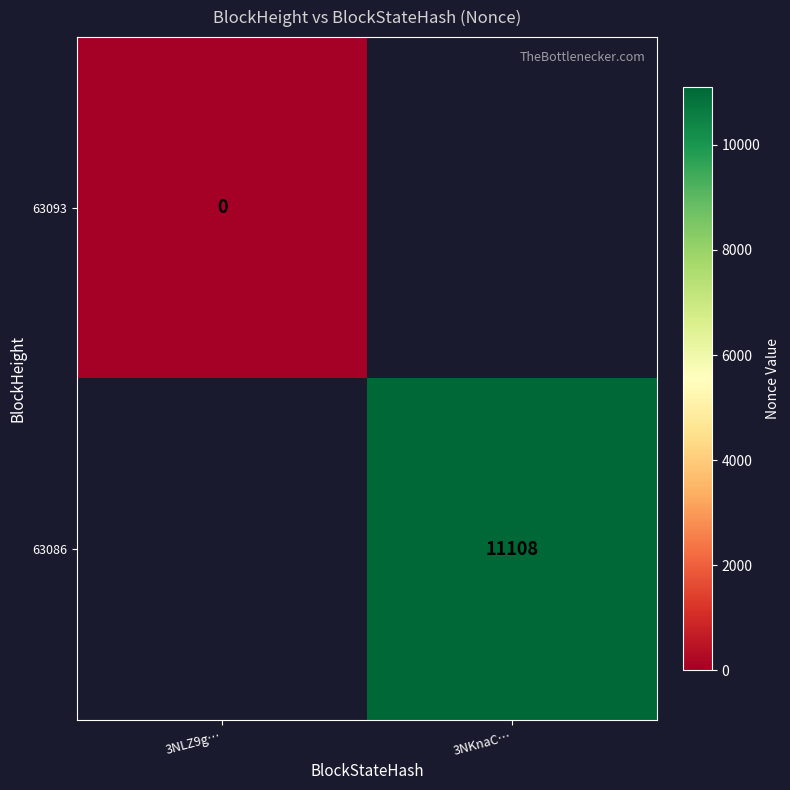

Is it true that 63086 equals 11108 at 3NKnaC…?

True